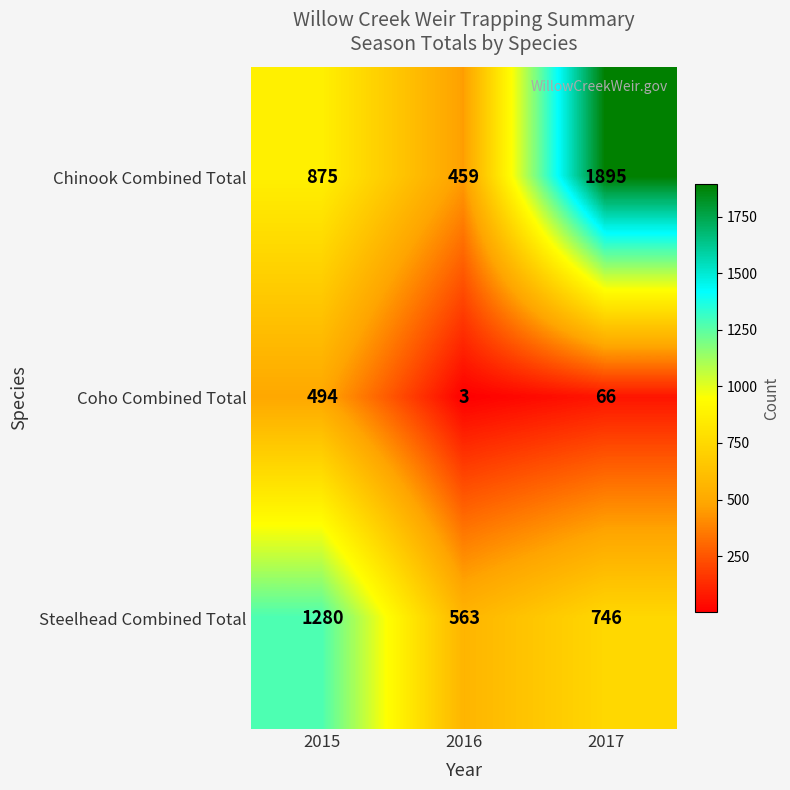

What value does the Steelhead Combined Total series have at 2016?

563